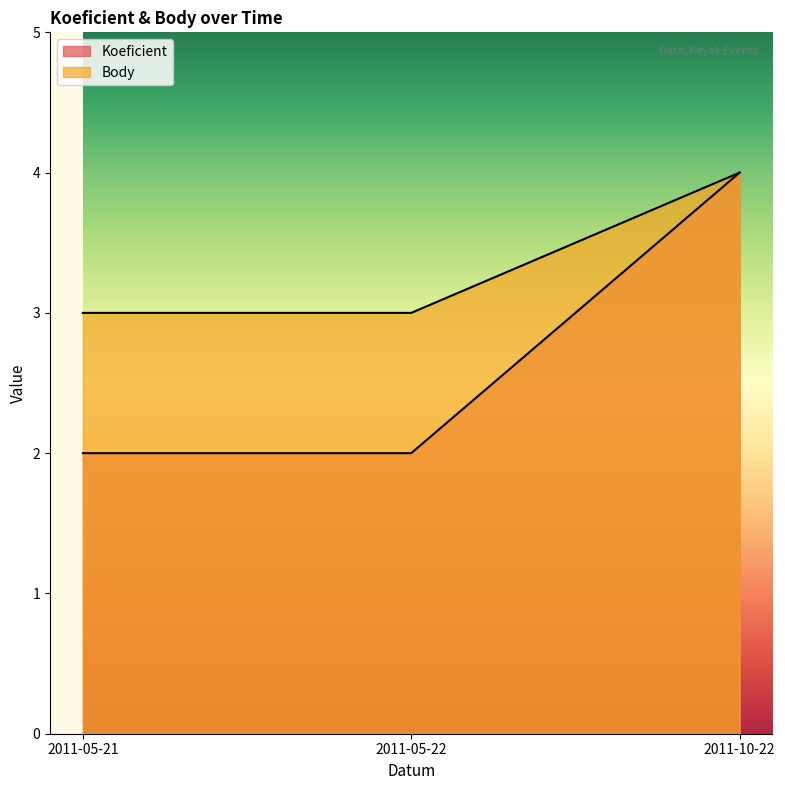

Reading right to left, transcribe all the data shown in this chart.

Koeficient: 2011-10-22=4	2011-05-22=2	2011-05-21=2
Body: 2011-10-22=4	2011-05-22=3	2011-05-21=3